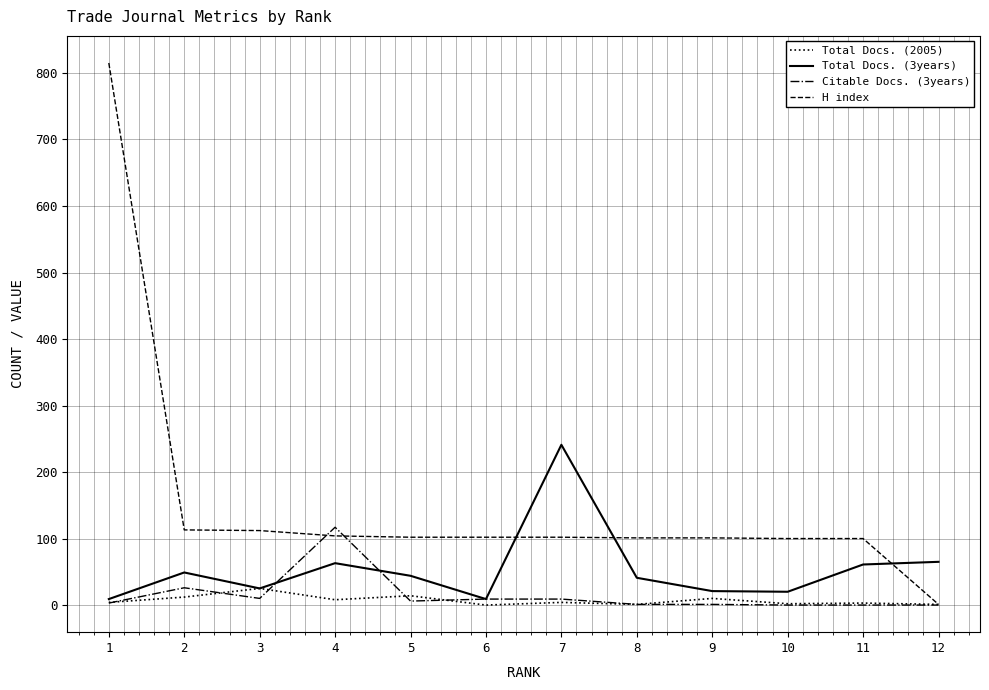

The value of H index at 11 is 158. True or false?

False